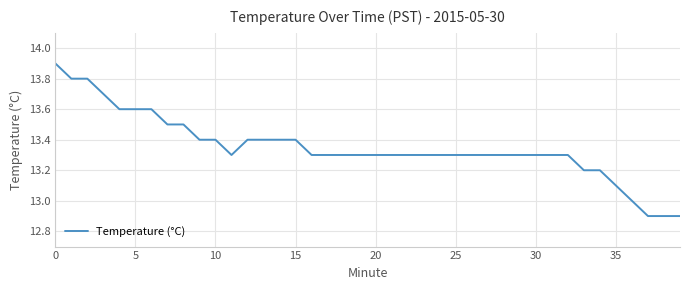

What is the difference between the maximum and minimum values?

1.0